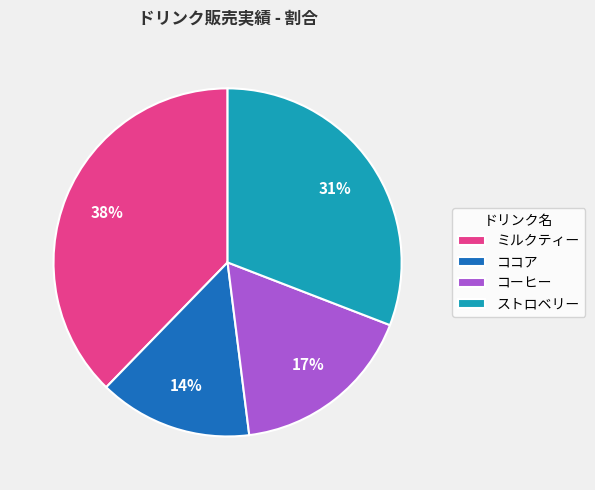

Do ストロベリー and ミルクティー together represent more than half of the pie?

Yes